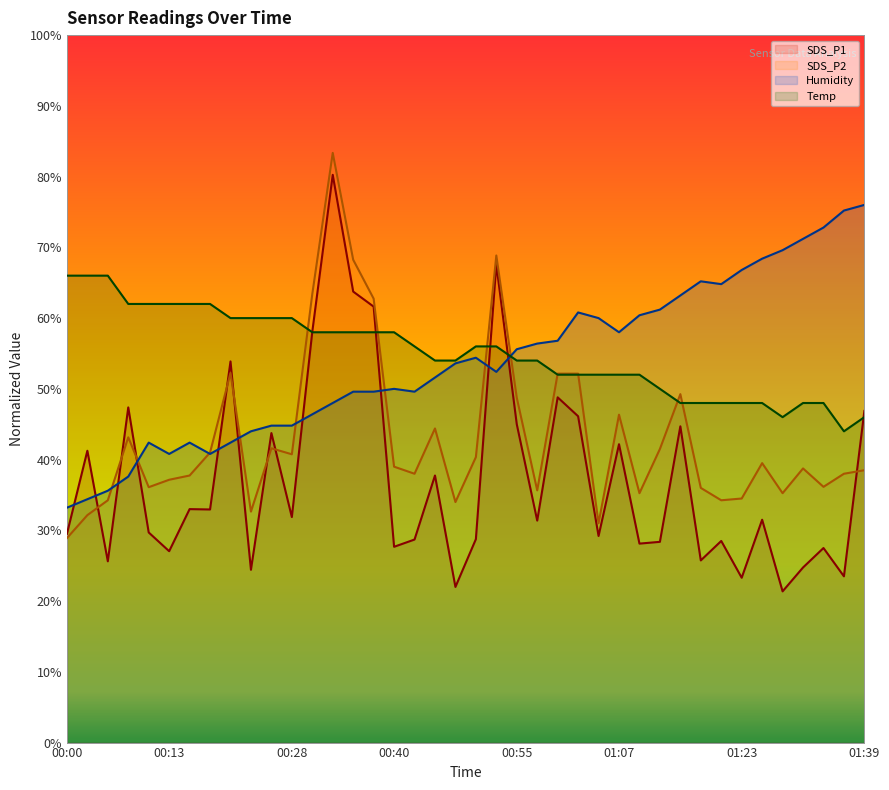

What is the label of the 2nd point from the left?

00:03